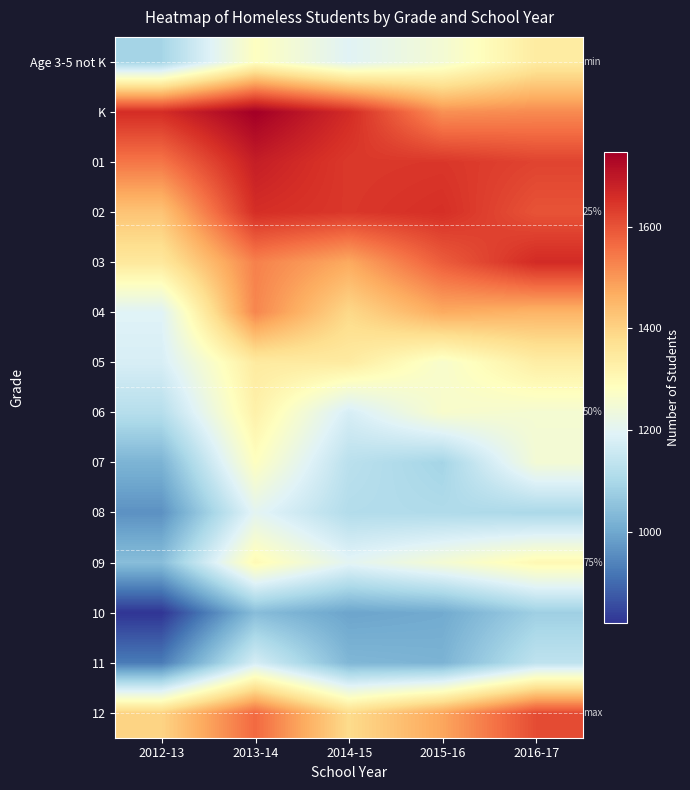

What is the average value of the 09 series?

1219